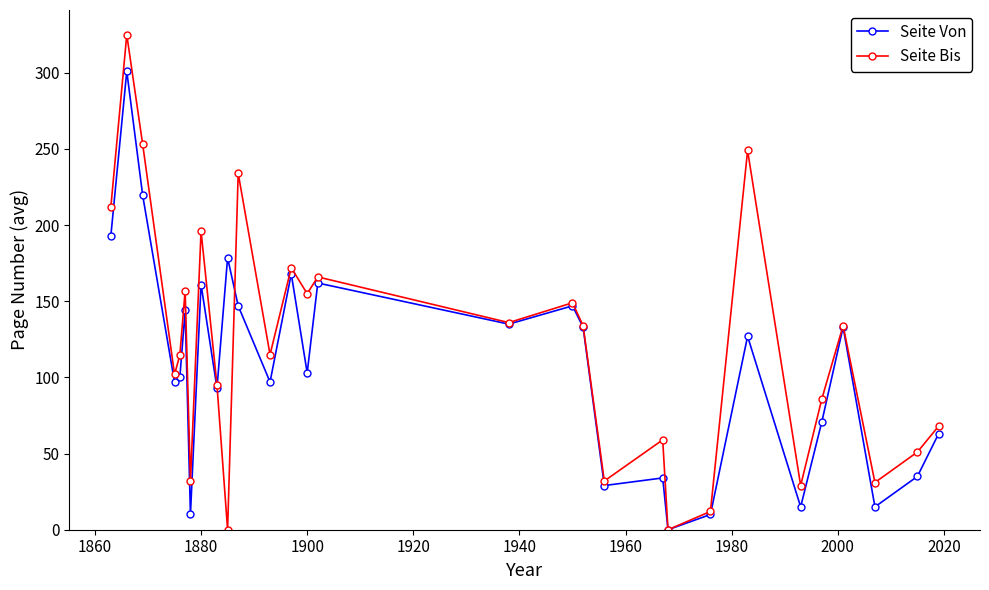

How many interior local peaks does the Seite Bis series have?

10